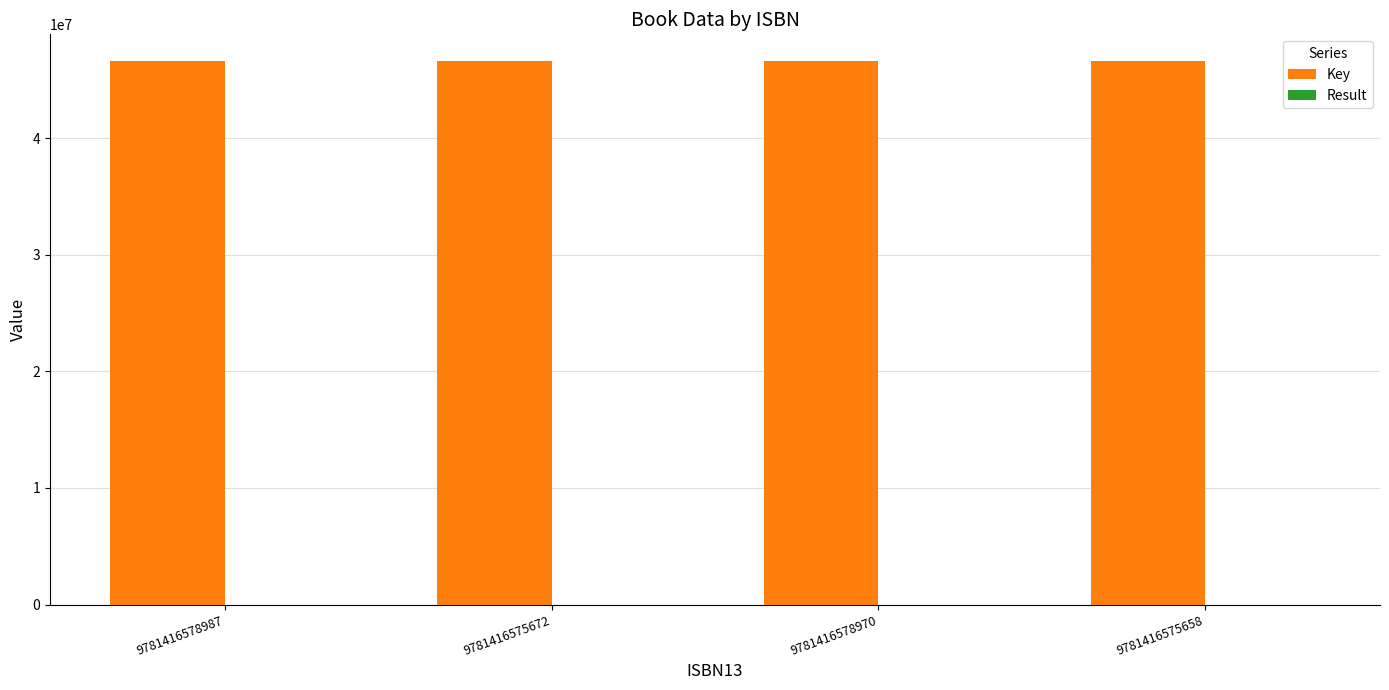

What is the maximum value for Key?

46561428